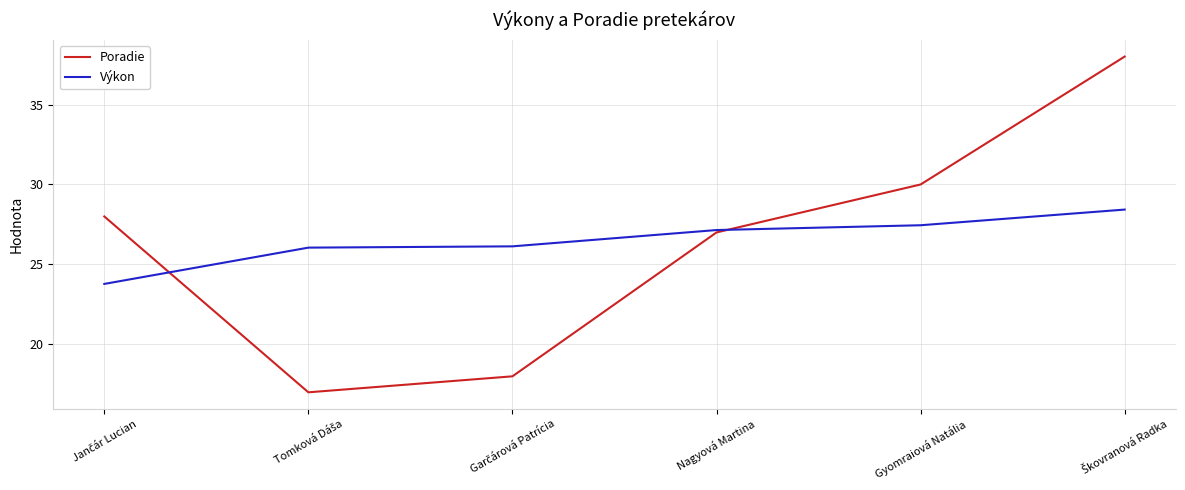

Rank the series by their maximum value, from lowest to highest.

Výkon, Poradie